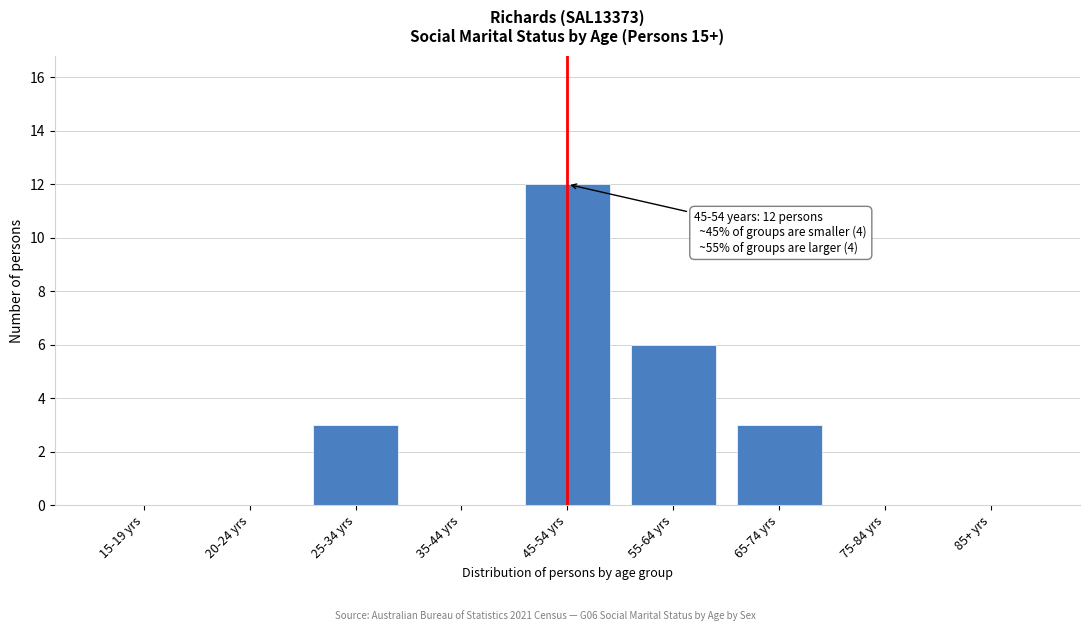

Reading right to left, transcribe all the data shown in this chart.

85+ yrs=0	75-84 yrs=0	65-74 yrs=3	55-64 yrs=6	45-54 yrs=12	35-44 yrs=0	25-34 yrs=3	20-24 yrs=0	15-19 yrs=0